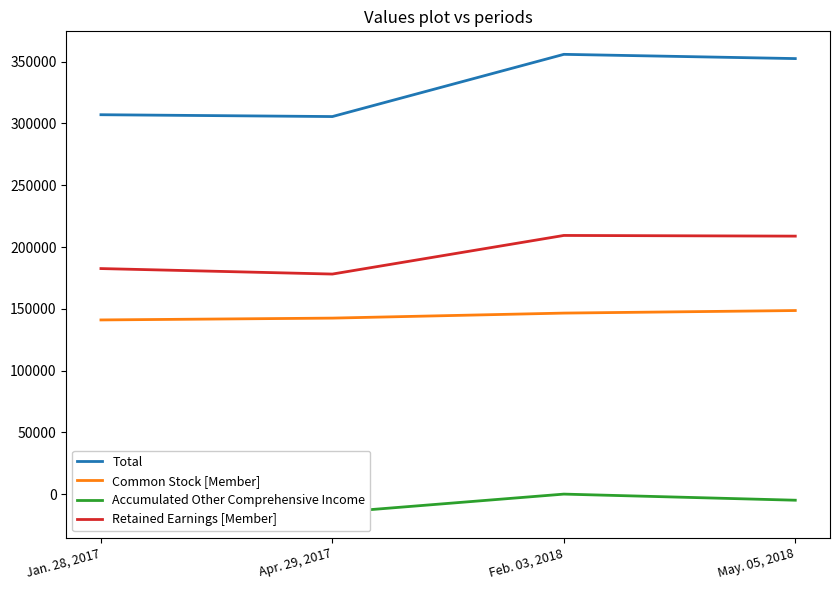

Where is the first local maximum for Total?

Feb. 03, 2018